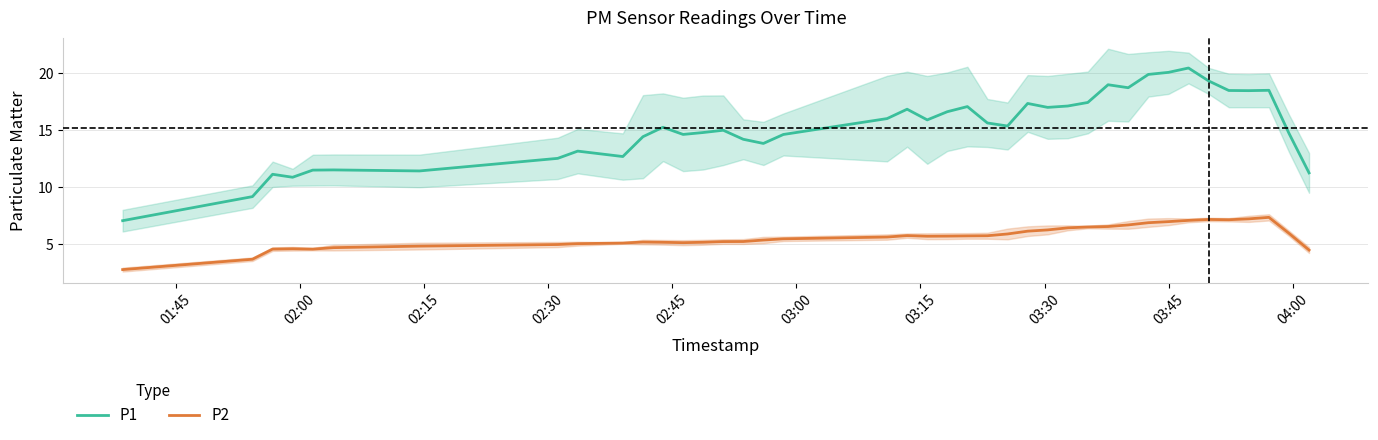

What is the sum of all P2 values?

225.9